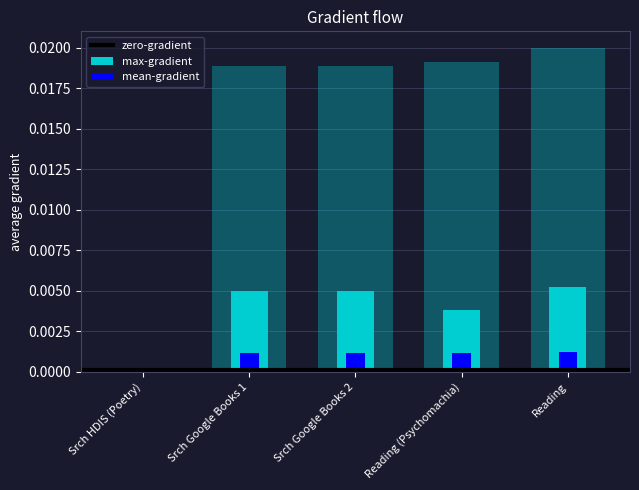

The id series shows 0.0 at Srch Google Books 1. True or false?

False